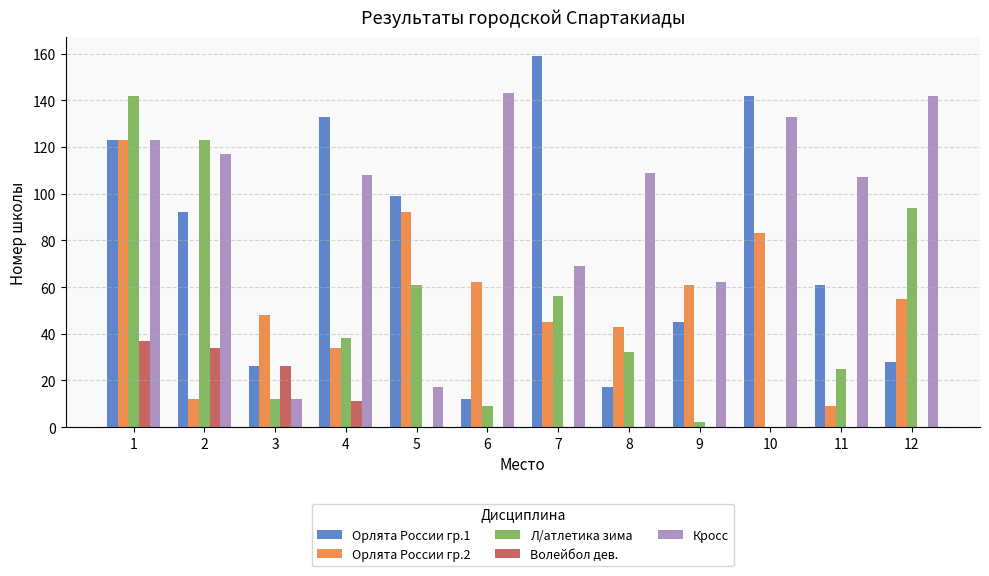

At which category is the sum across all series the highest?

1